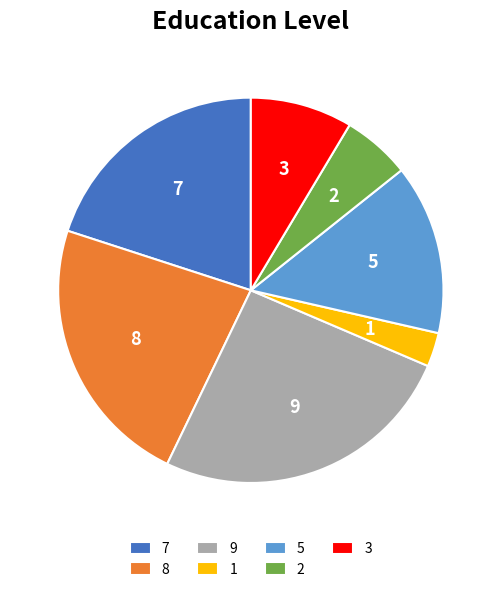

Which has a higher value, 1 or 7?

7